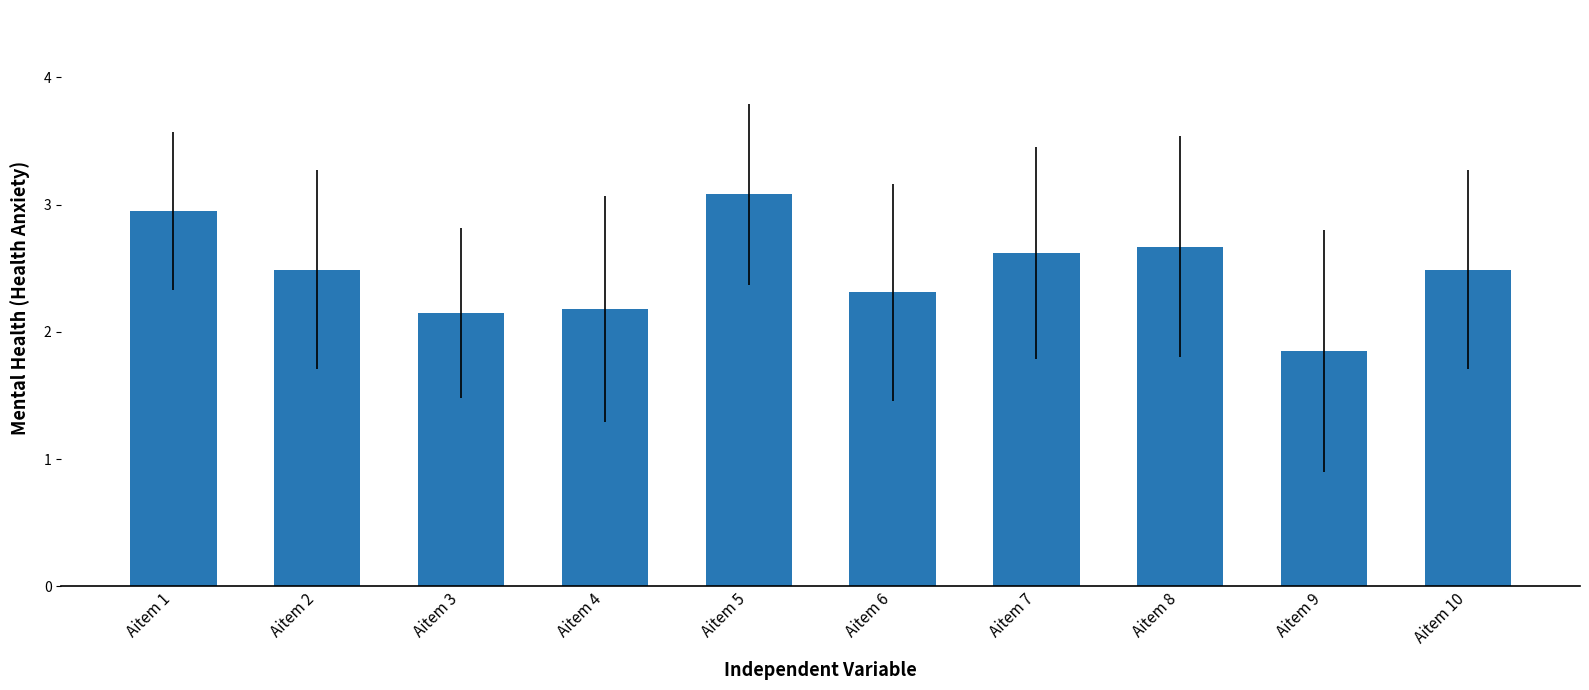

Between Aitem 3 and Aitem 6, which is larger?

Aitem 6